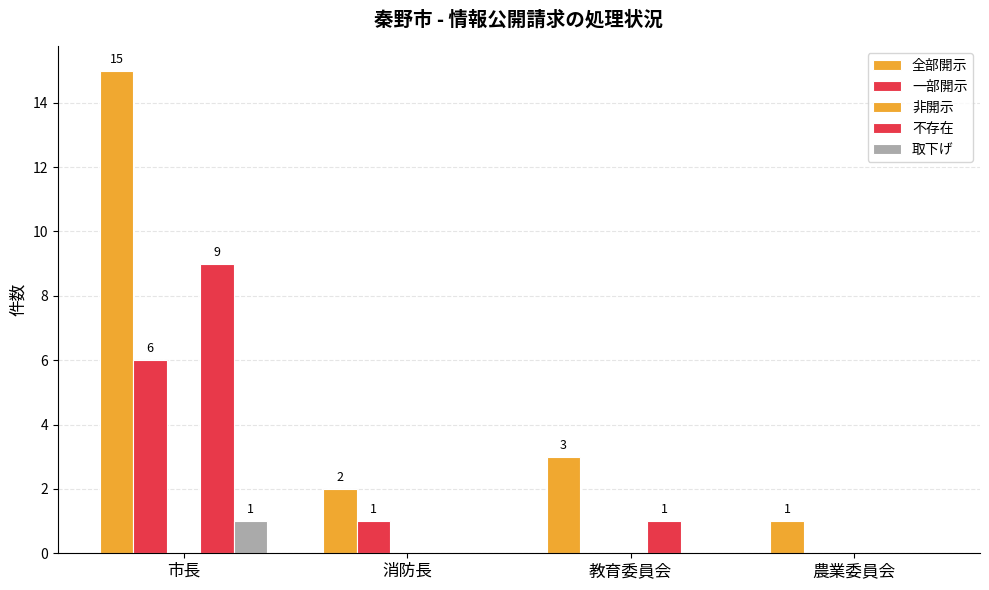

What is the label of the 3rd bar from the left?

教育委員会